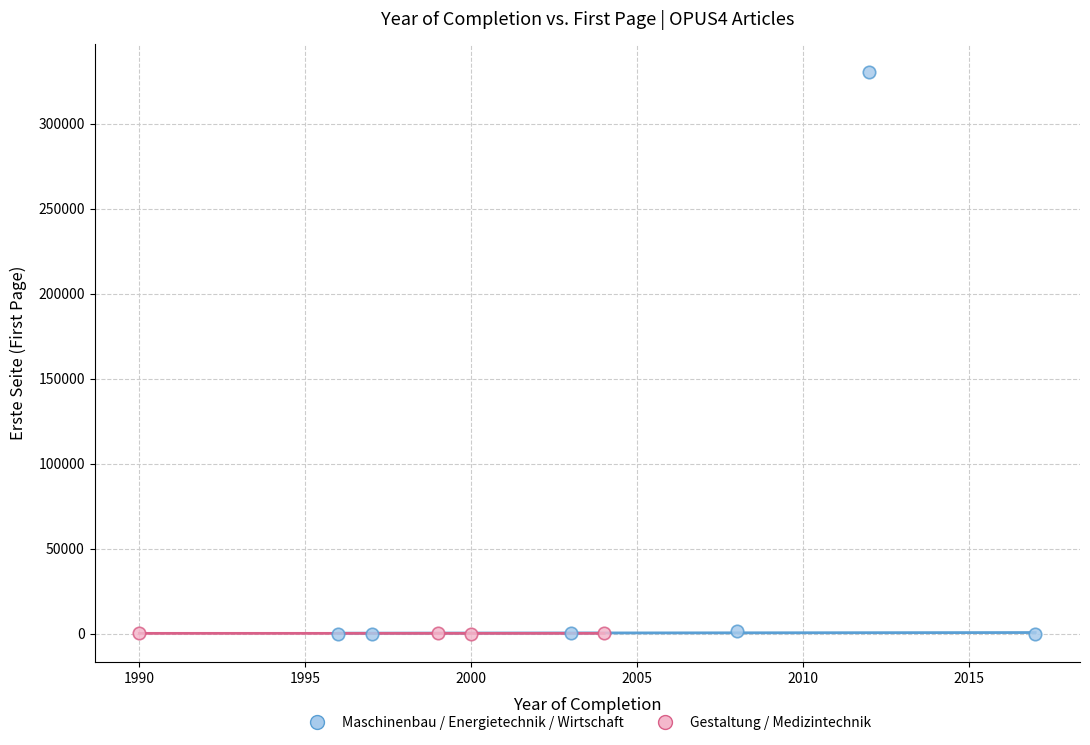

What are all the series names shown in the legend?

Maschinenbau / Energietechnik / Wirtschaft, Gestaltung / Medizintechnik